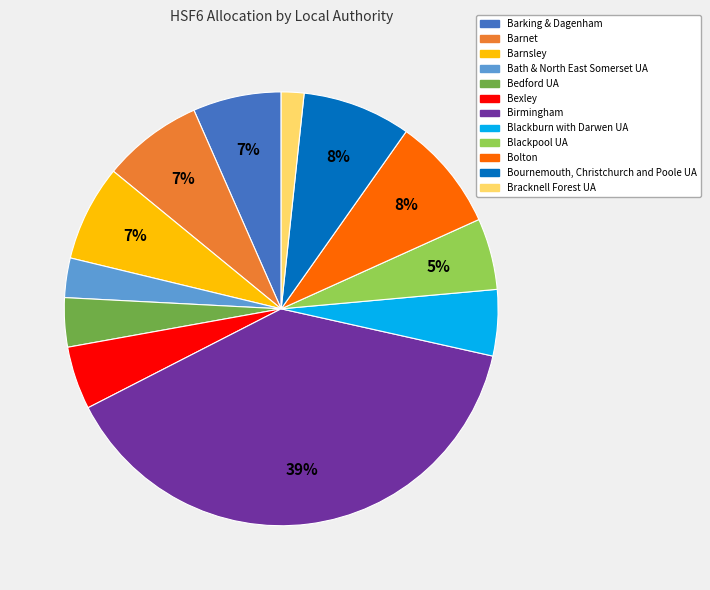

Does any single category account for the majority?

No